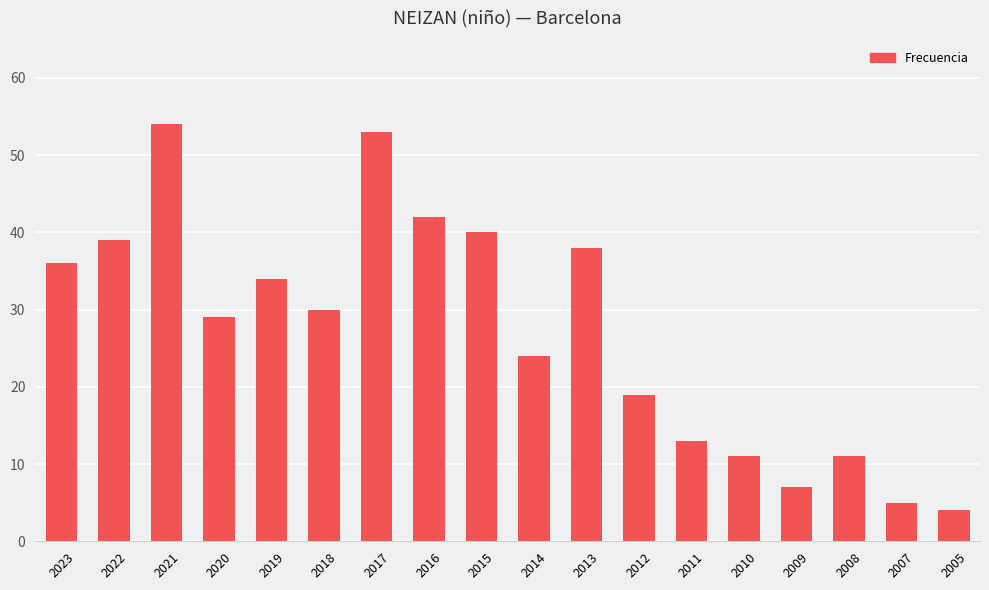

Does the chart contain any negative values?

No